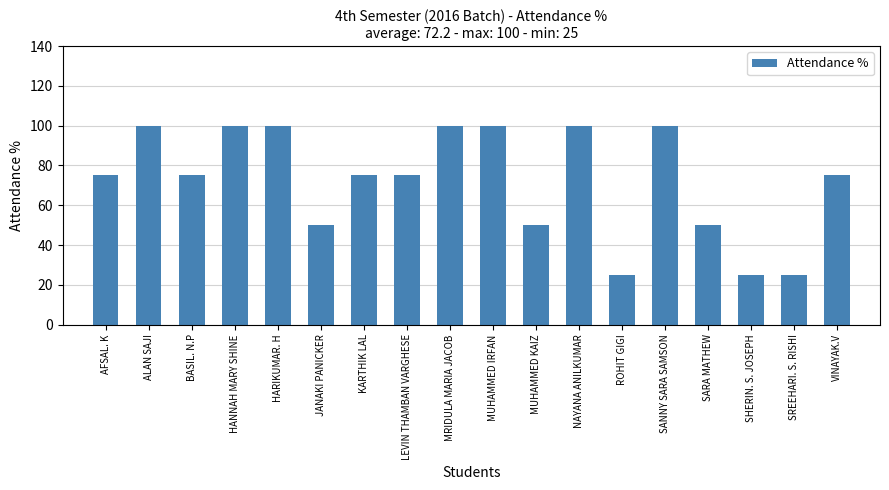

True or false: the data shows 100 at NAYANA ANILKUMAR.

True